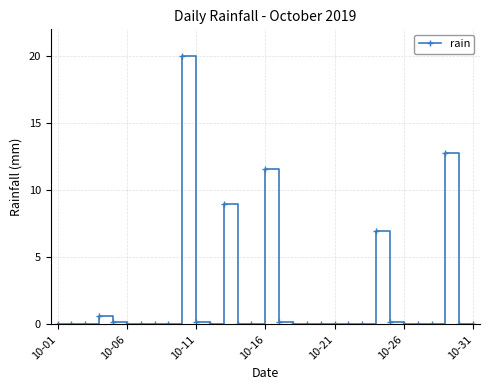

Does the chart display data point markers on the line(s)?

Yes